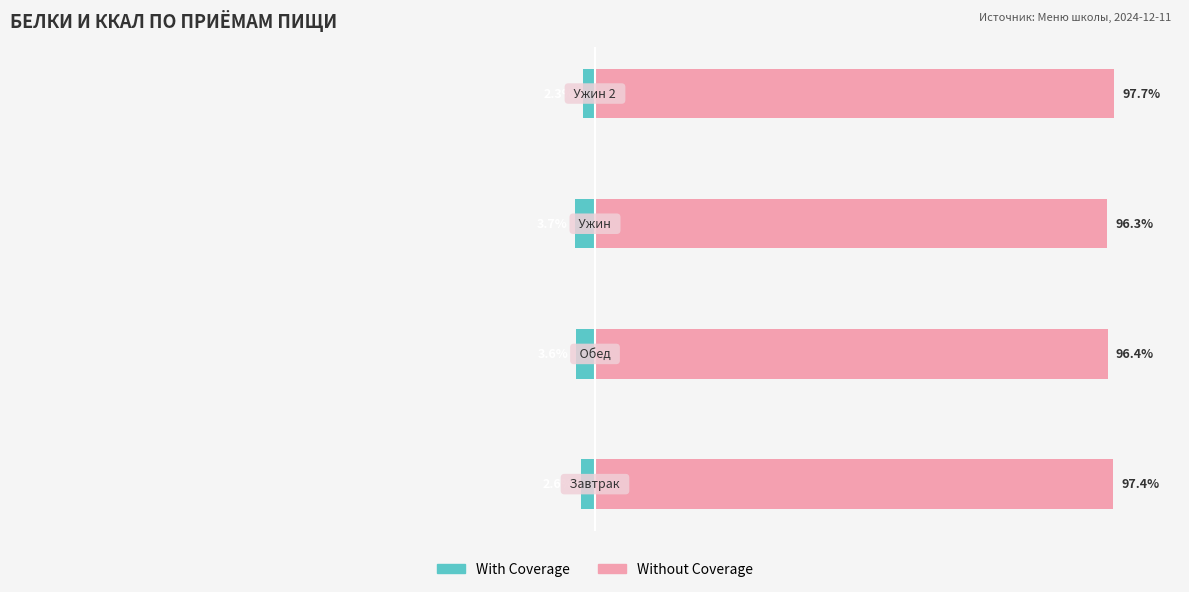

What is the difference between the second highest and minimum values in the With Coverage series?

1.2